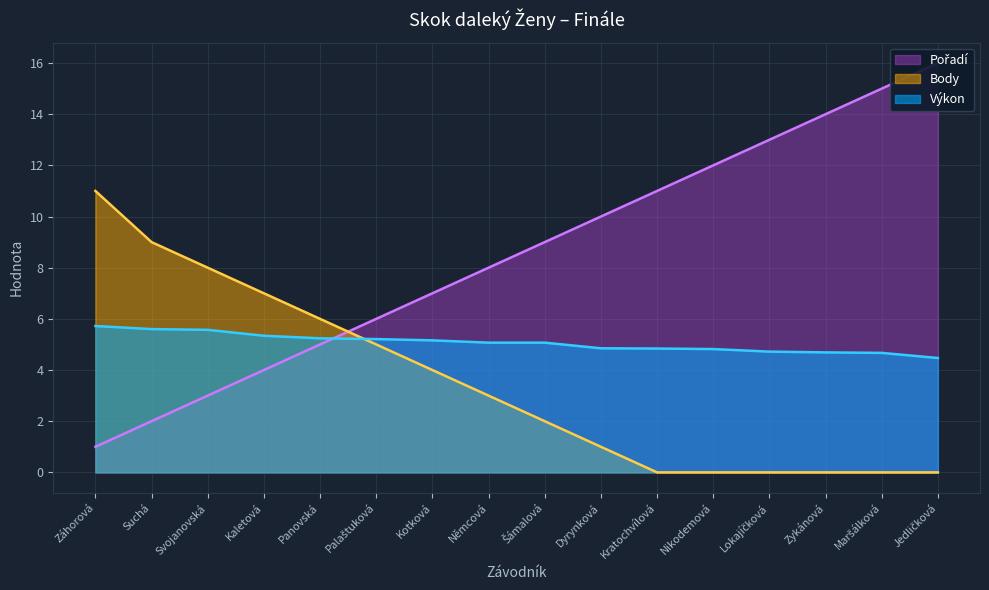

The value of Body at Záhorová is 11.0. True or false?

True